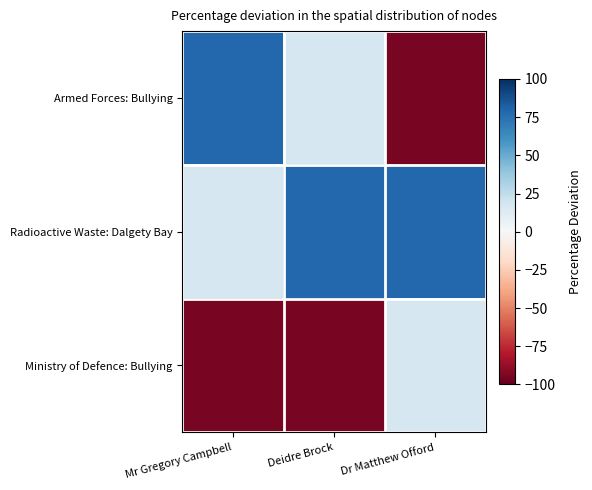

Reading left to right, what are all the values shown in this chart?

Armed Forces: Bullying: Mr Gregory Campbell=78.5	Deidre Brock=16.5	Dr Matthew Offord=-95.0
Radioactive Waste: Dalgety Bay: Mr Gregory Campbell=16.5	Deidre Brock=78.5	Dr Matthew Offord=78.5
Ministry of Defence: Bullying: Mr Gregory Campbell=-95.0	Deidre Brock=-95.0	Dr Matthew Offord=16.5